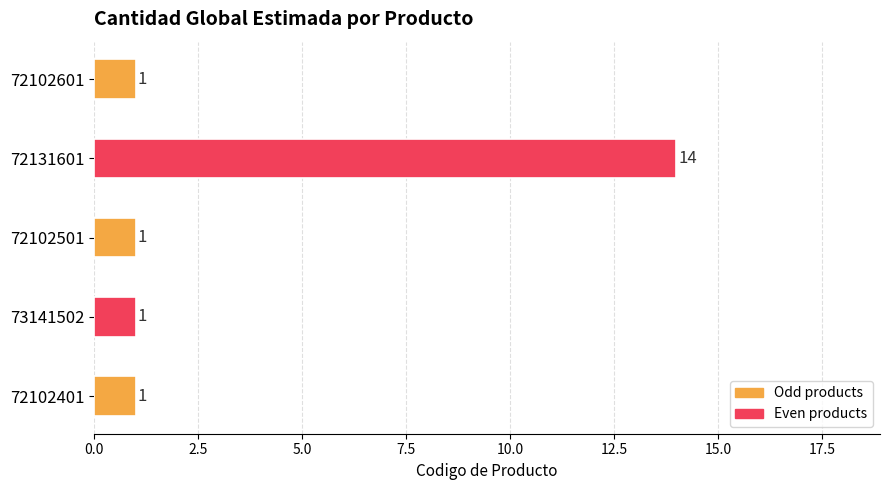

How many data points are above 1?

1